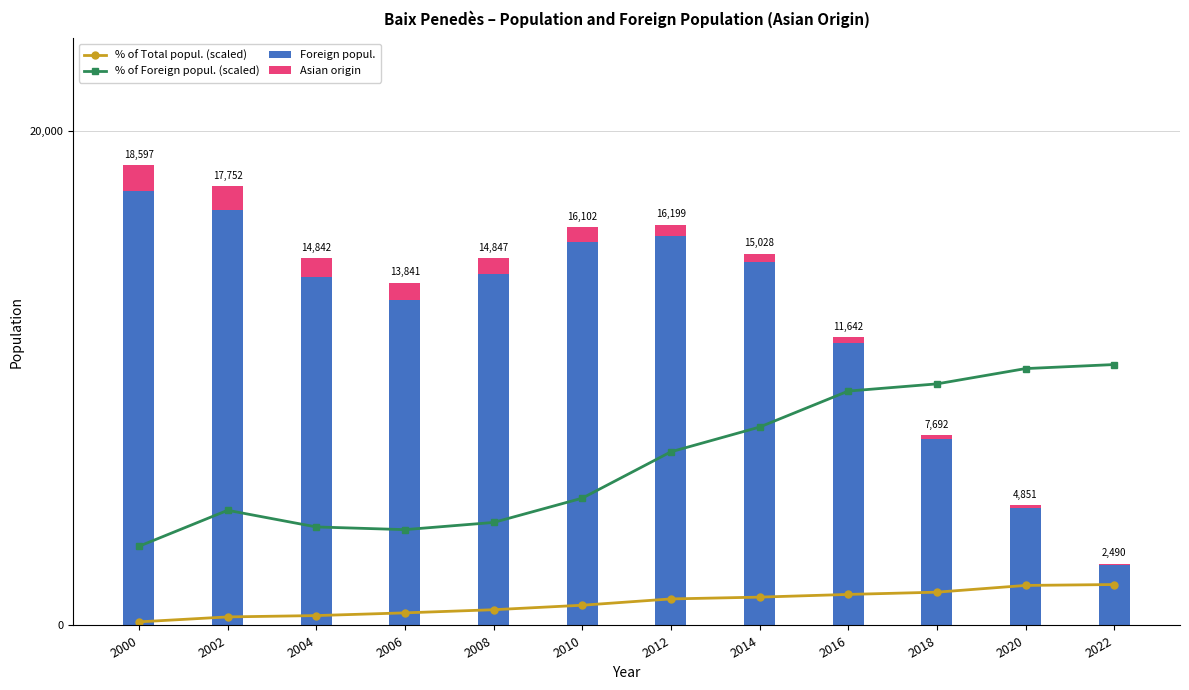

What is the smallest value displayed?

43.0